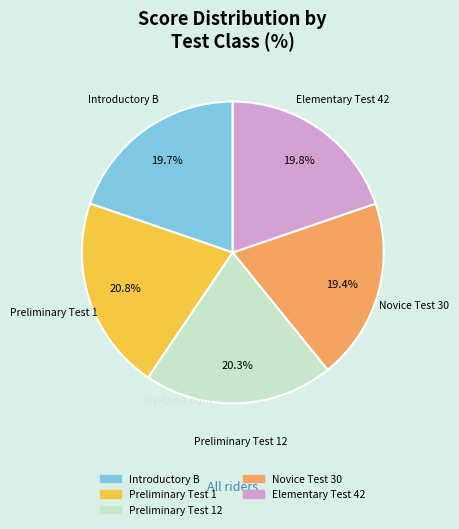

Is there a majority slice in this chart?

No